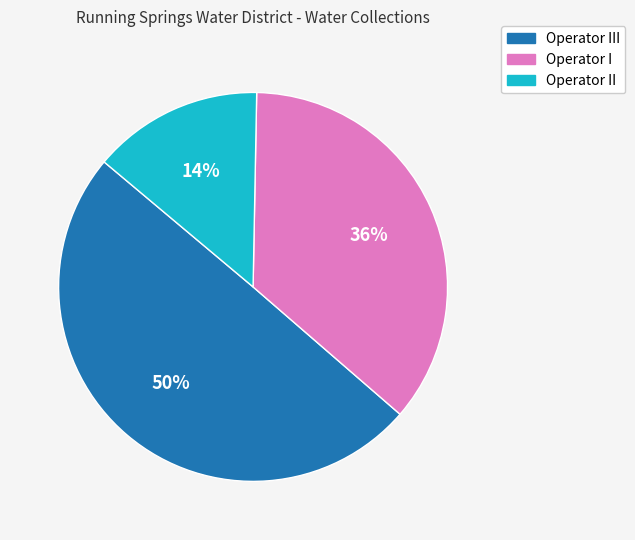

Between Operator II and Operator I, which is larger?

Operator I